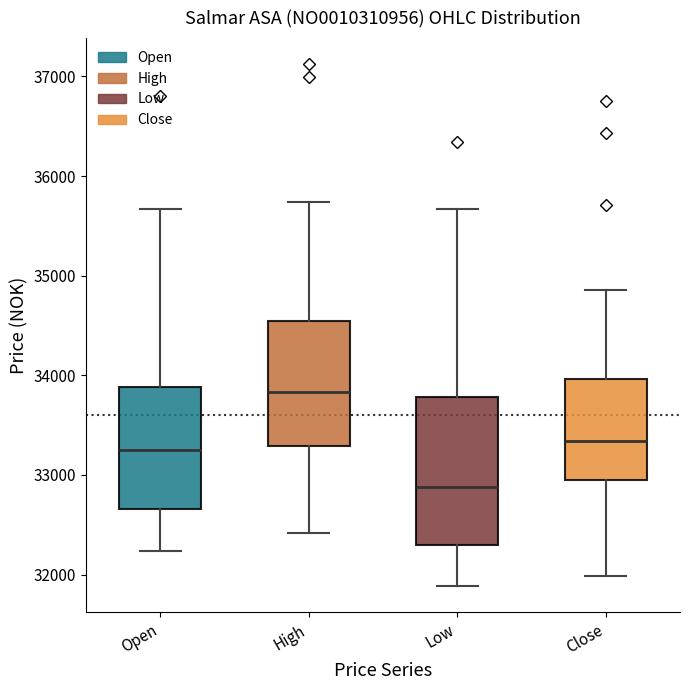

Reading left to right, transcribe this box plot: for each box, give where its median line is, the range the box spans, and where its two whiskers end, as read against the y-axis. The values are not printed on the chart, so give them approximately, as read against the axis.

Open: median 33300, box 32700 to 33900, whiskers 32200 to 35700
High: median 33800, box 33300 to 34500, whiskers 32400 to 35700
Low: median 32900, box 32300 to 33800, whiskers 31900 to 35700
Close: median 33300, box 33000 to 34000, whiskers 32000 to 34900